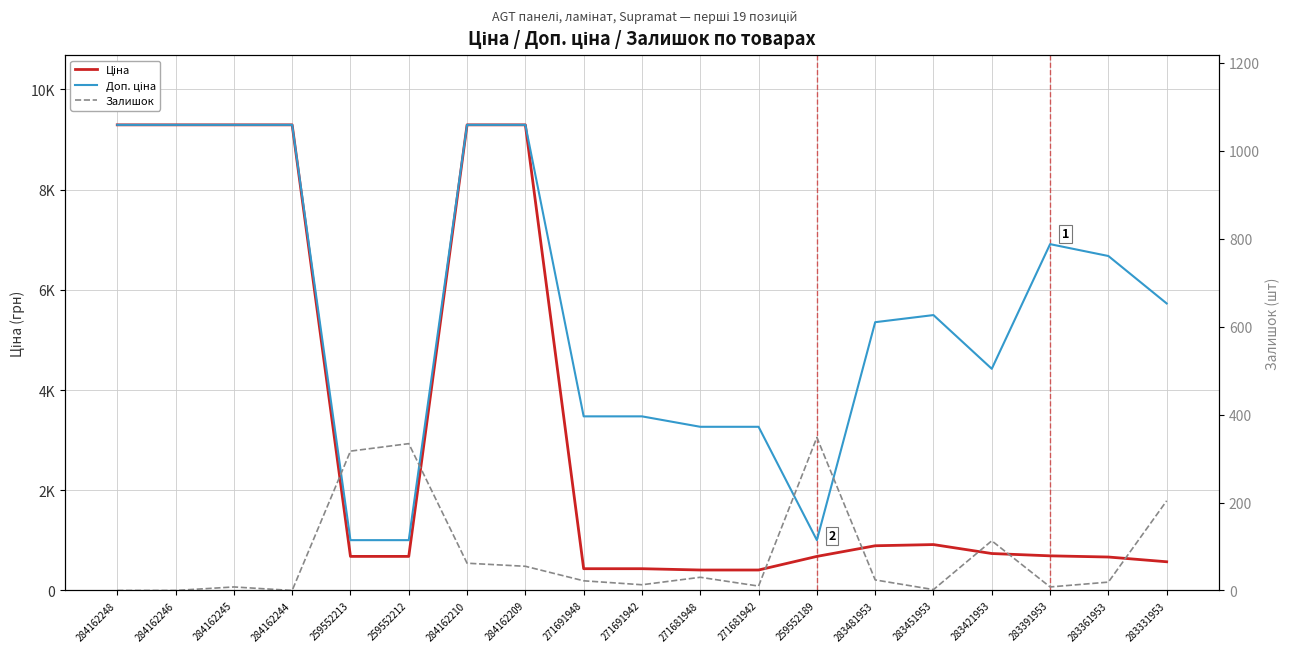

Reading left to right, transcribe all the data shown in this chart.

Ціна: 284162248=9290.5	284162246=9290.5	284162245=9290.5	284162244=9290.5	259552213=679.8	259552212=679.8	284162210=9290.5	284162209=9290.5	271691948=434.3	271691942=434.3	271681948=408.2	271681942=408.2	259552189=679.8	283481953=892.2	283451953=915.8	283421953=737.2	283391953=691.0	283361953=667.4	283331953=572.7
Доп. ціна: 284162248=9290.5	284162246=9290.5	284162245=9290.5	284162244=9290.5	259552213=1004.1	259552212=1004.1	284162210=9290.5	284162209=9290.5	271691948=3474.1	271691942=3474.1	271681948=3265.8	271681942=3265.8	259552189=1004.1	283481953=5353.1	283451953=5495.0	283421953=4423.0	283391953=6910.3	283361953=6673.6	283331953=5727.0
Залишок: 284162248=0.0	284162246=0.0	284162245=8.0	284162244=0.0	259552213=317.0	259552212=334.0	284162210=62.0	284162209=55.0	271691948=22.0	271691942=13.0	271681948=30.0	271681942=10.0	259552189=348.0	283481953=24.0	283451953=2.0	283421953=113.0	283391953=8.0	283361953=19.0	283331953=204.0